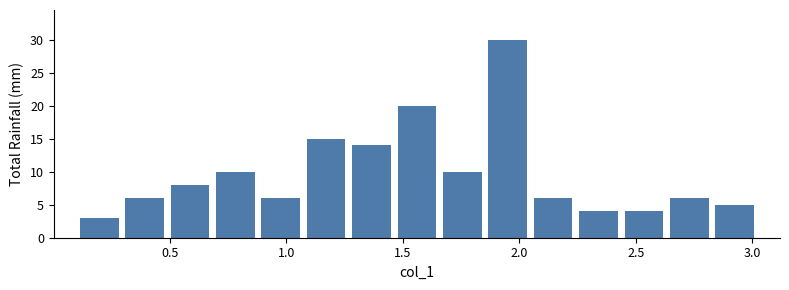

Around what value on the x-axis is the tallest bar? Give the approximate position of its centre, as read against the axis.

1.95